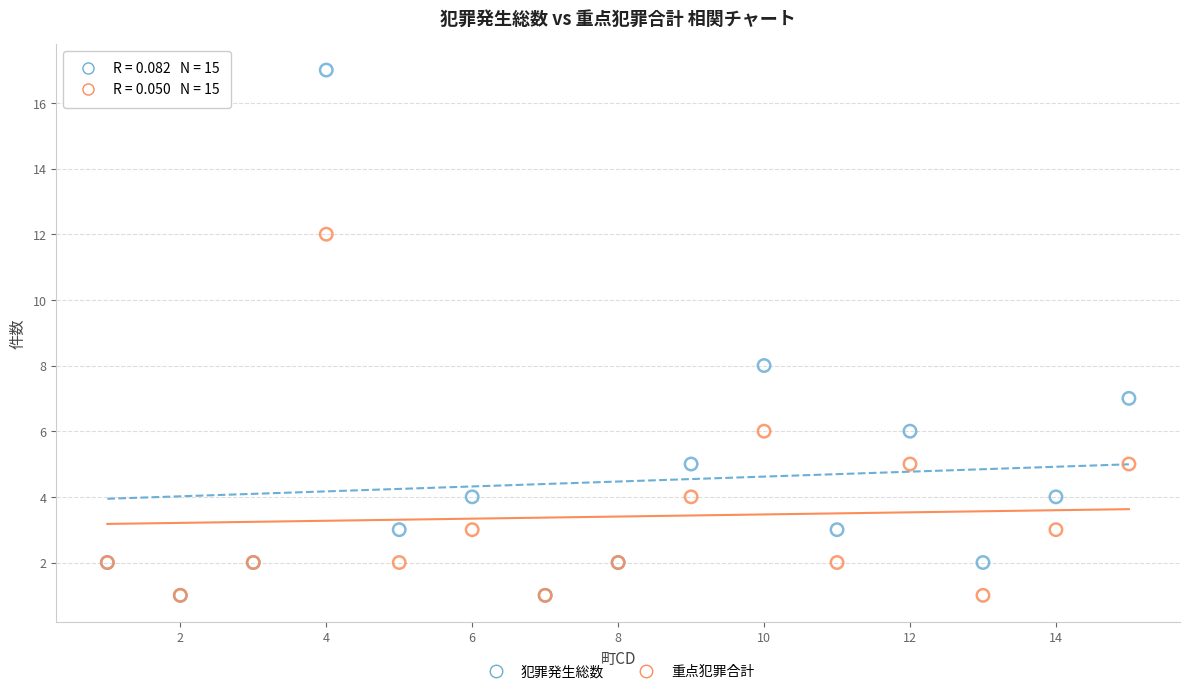

In the 犯罪発生総数 series, what Y value is closest to 9?

8